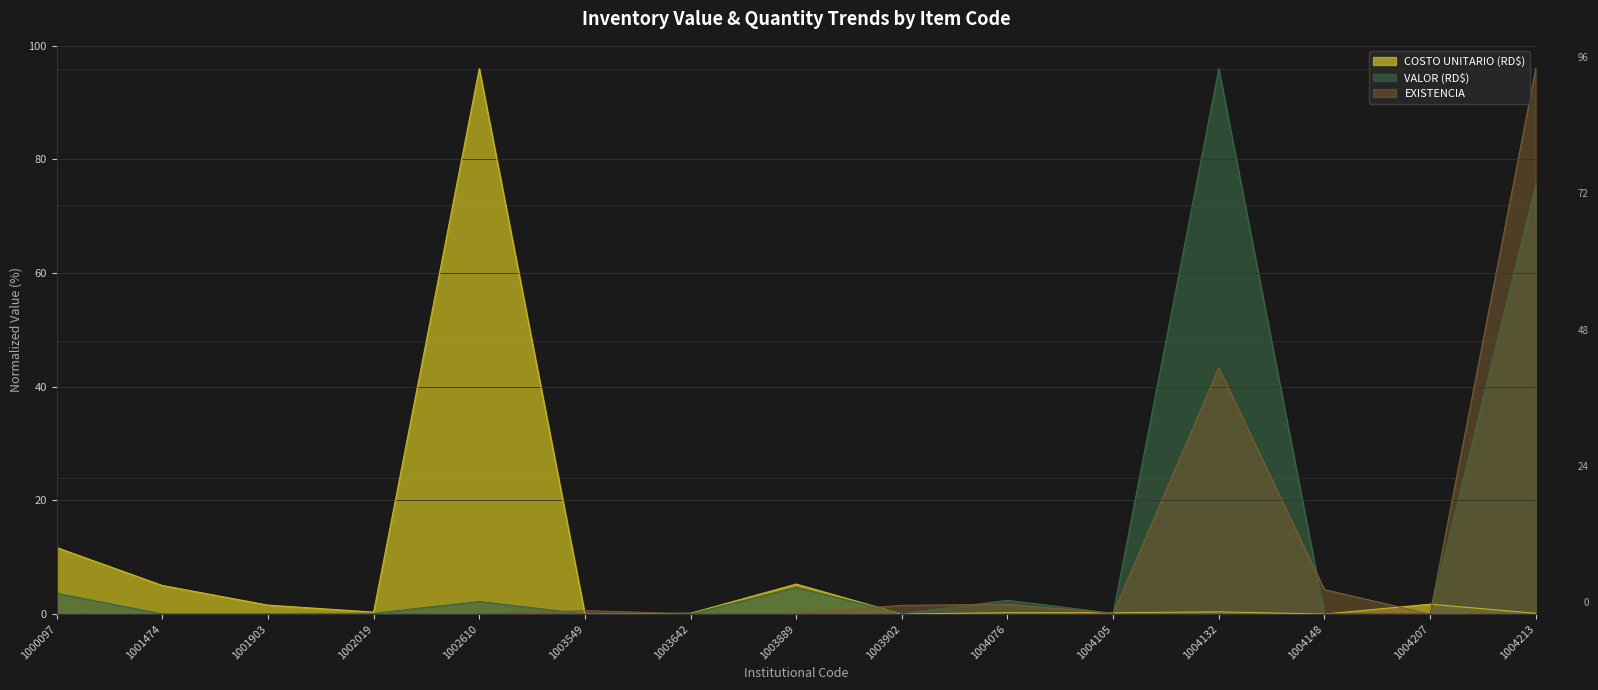

Which has a higher value, 1004105 or 1004132?

1004132